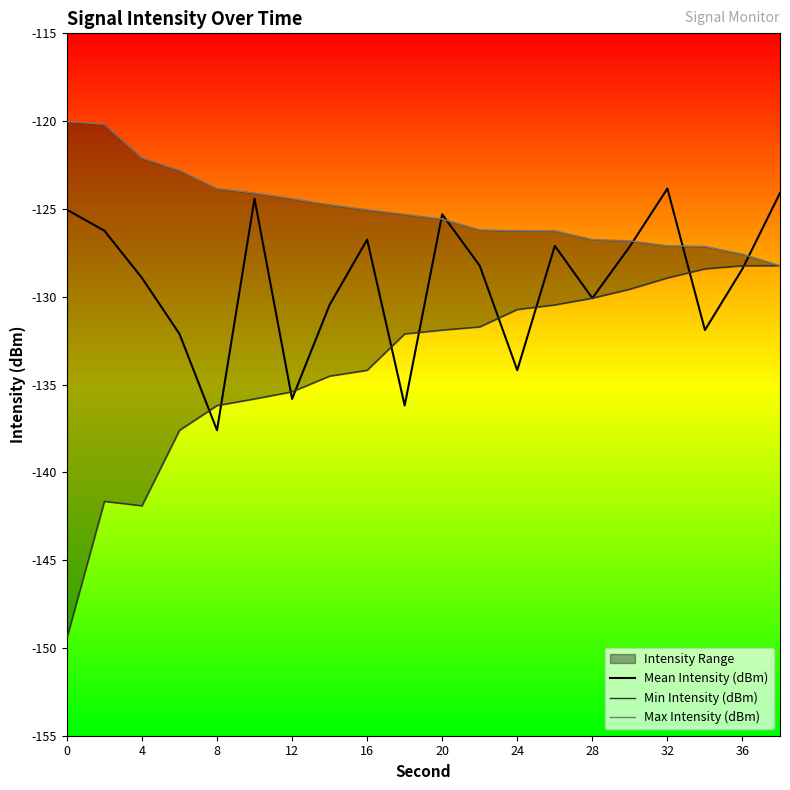

List the series in order of their overall mean, highest first.

Max Intensity (dBm), Mean Intensity (dBm), Min Intensity (dBm)